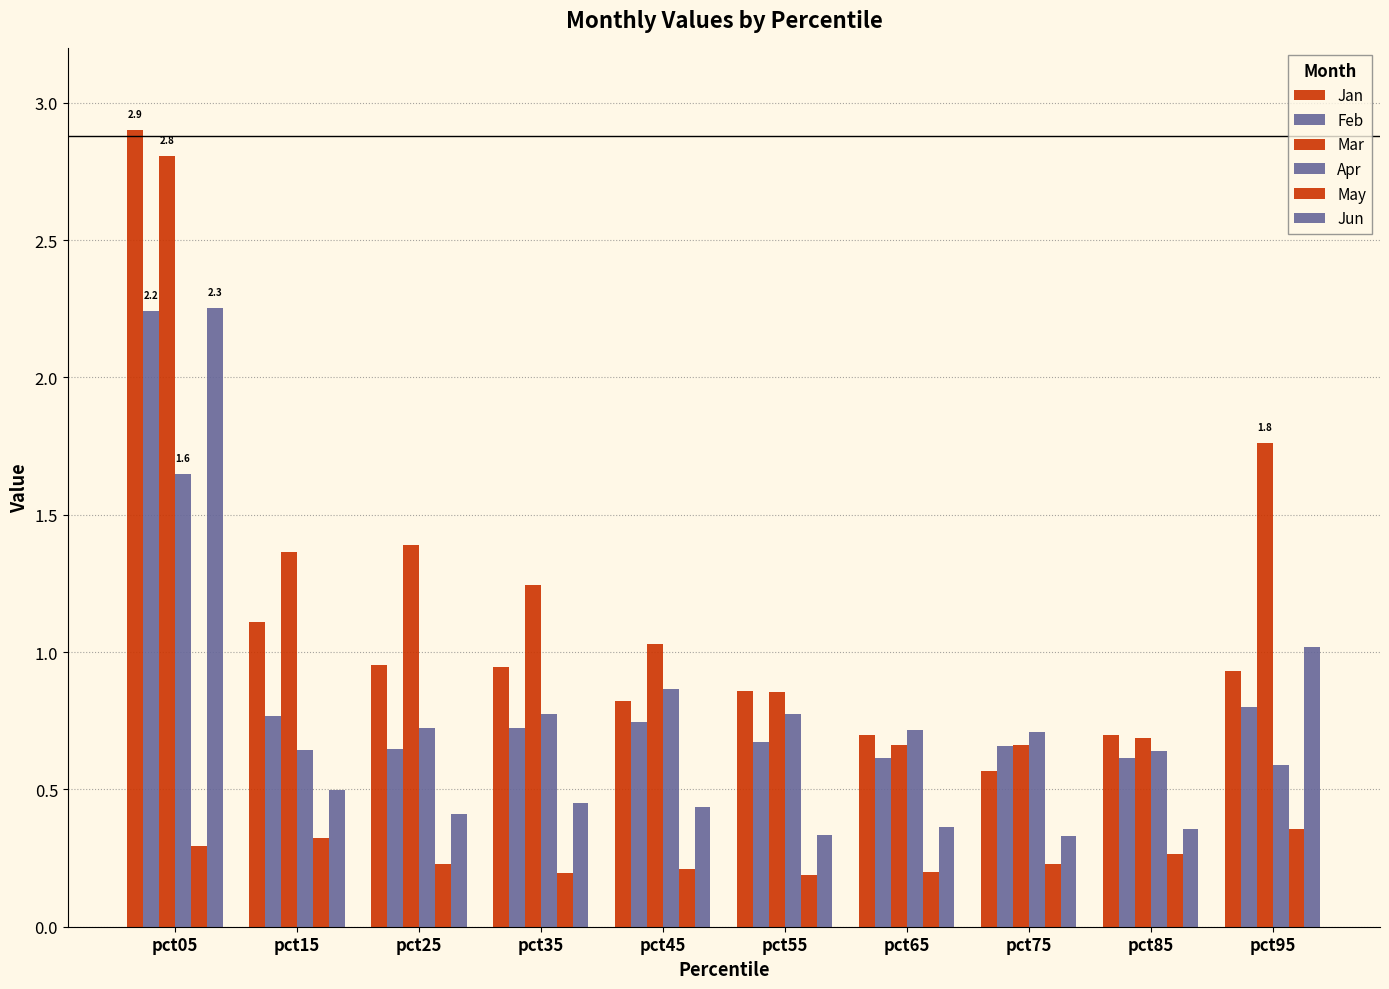

How many bars are there in each group?

6